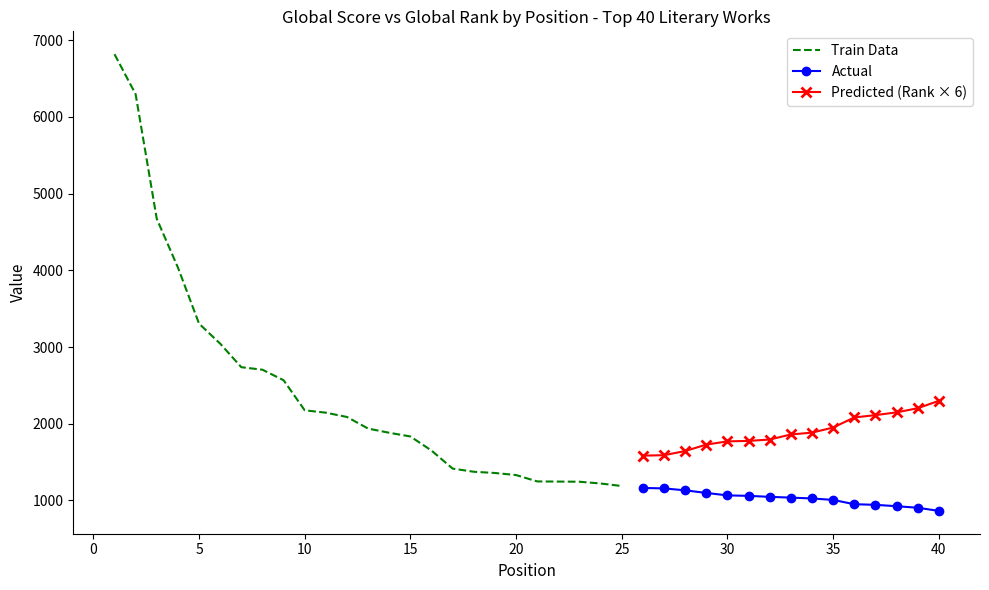

What is the value of the Global Score point at the 14th from the left?

1882